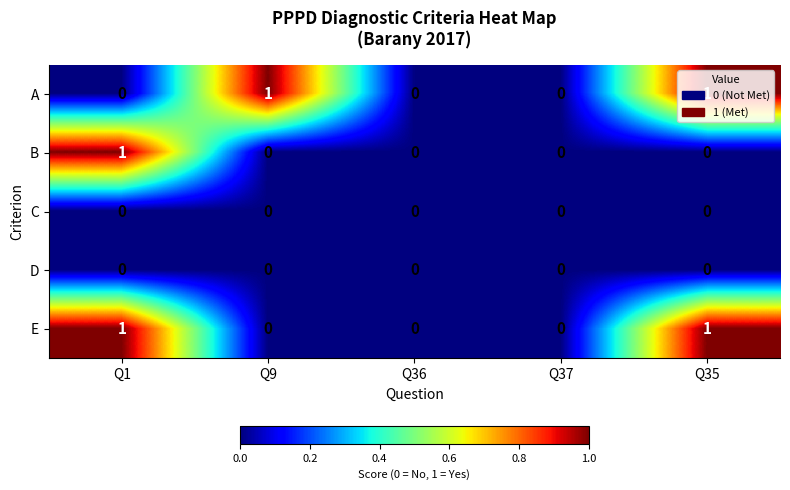

How many E values are between 0 and 1?

5